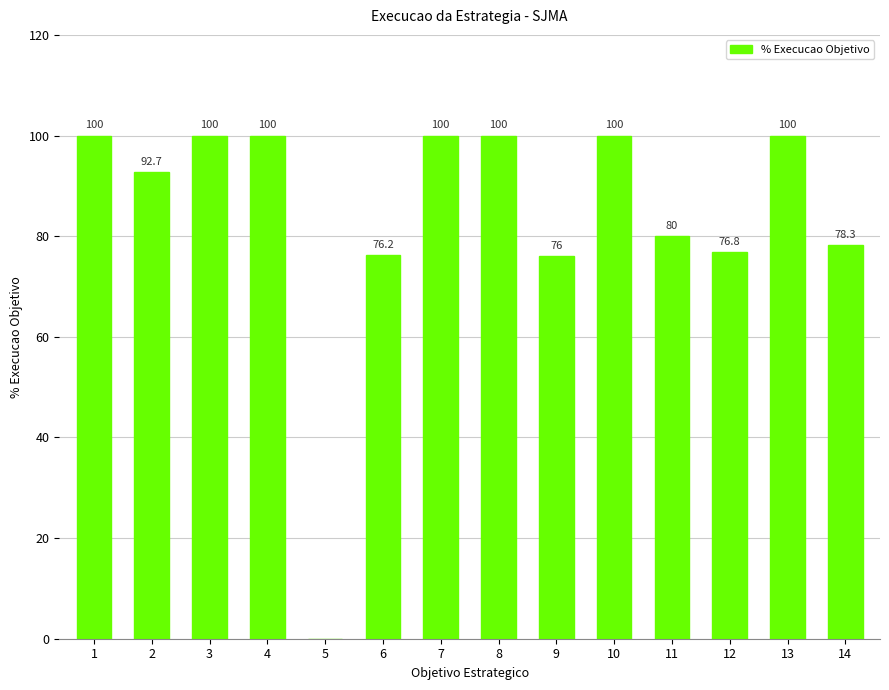

What value does the data have at 9?

76.0